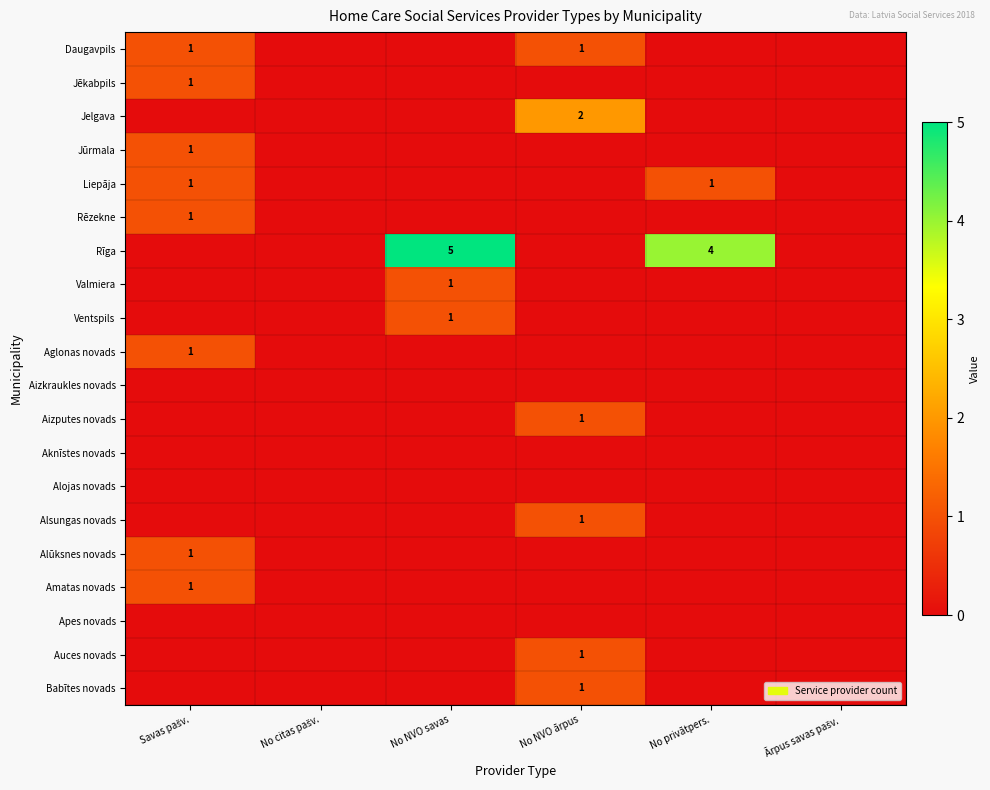

What is the difference between the maximum and minimum values in the Aglonas novads series?

1